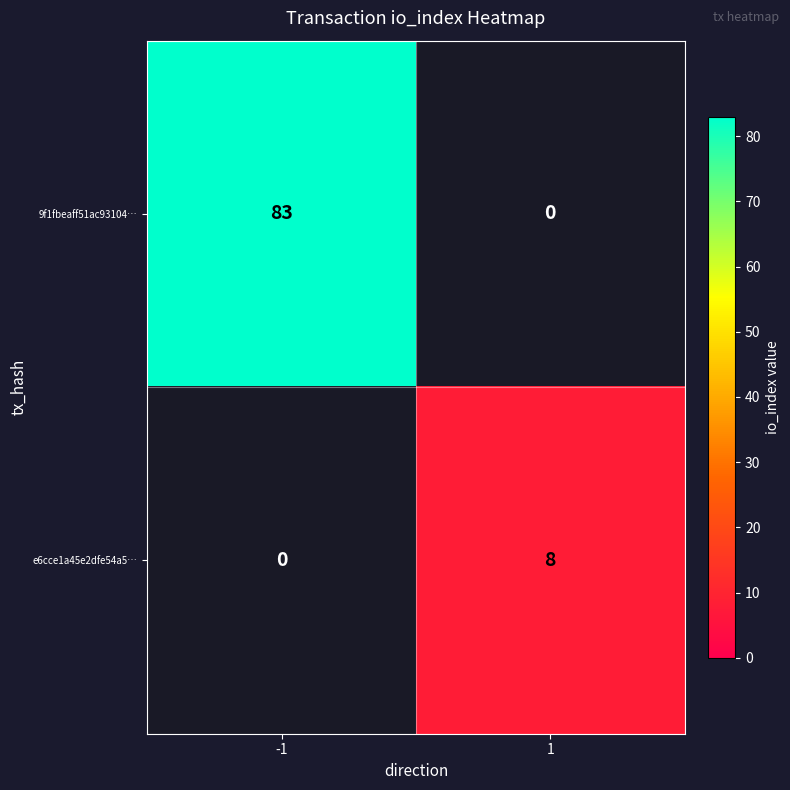

The value of 9f1fbeaff51ac93104… at 1 is 1.5. True or false?

False